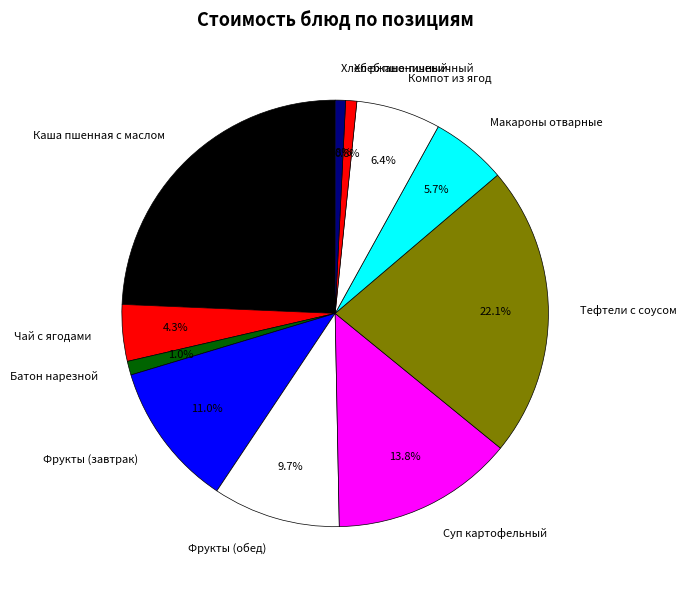

The Каша пшенная с маслом slice represents 39% of the pie. True or false?

False